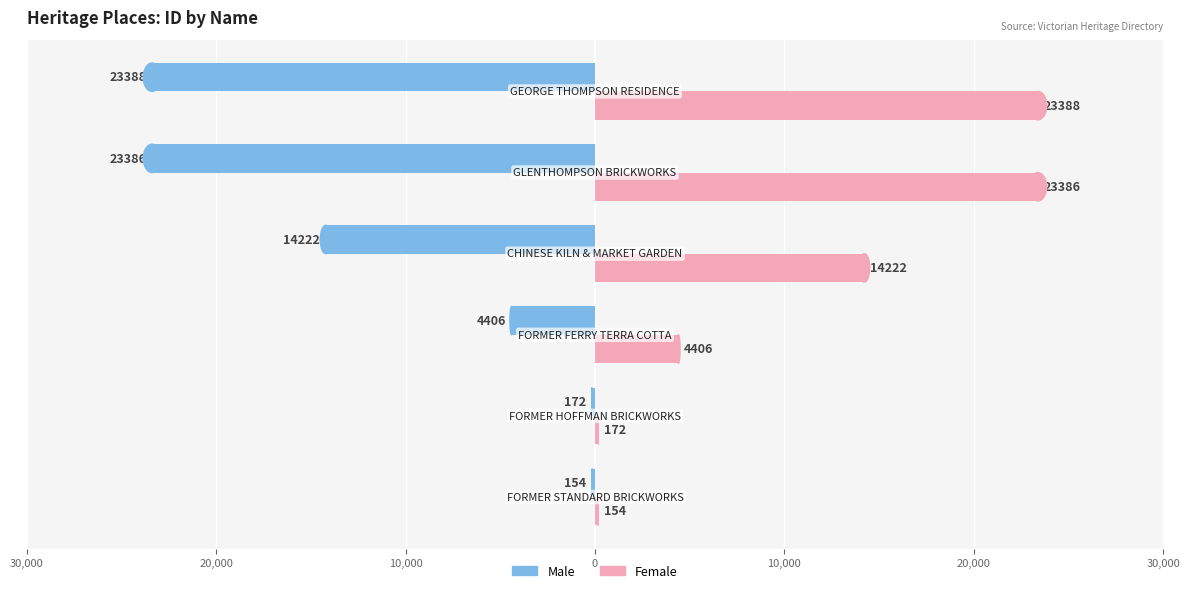

What is the minimum value shown in the chart?

-23388